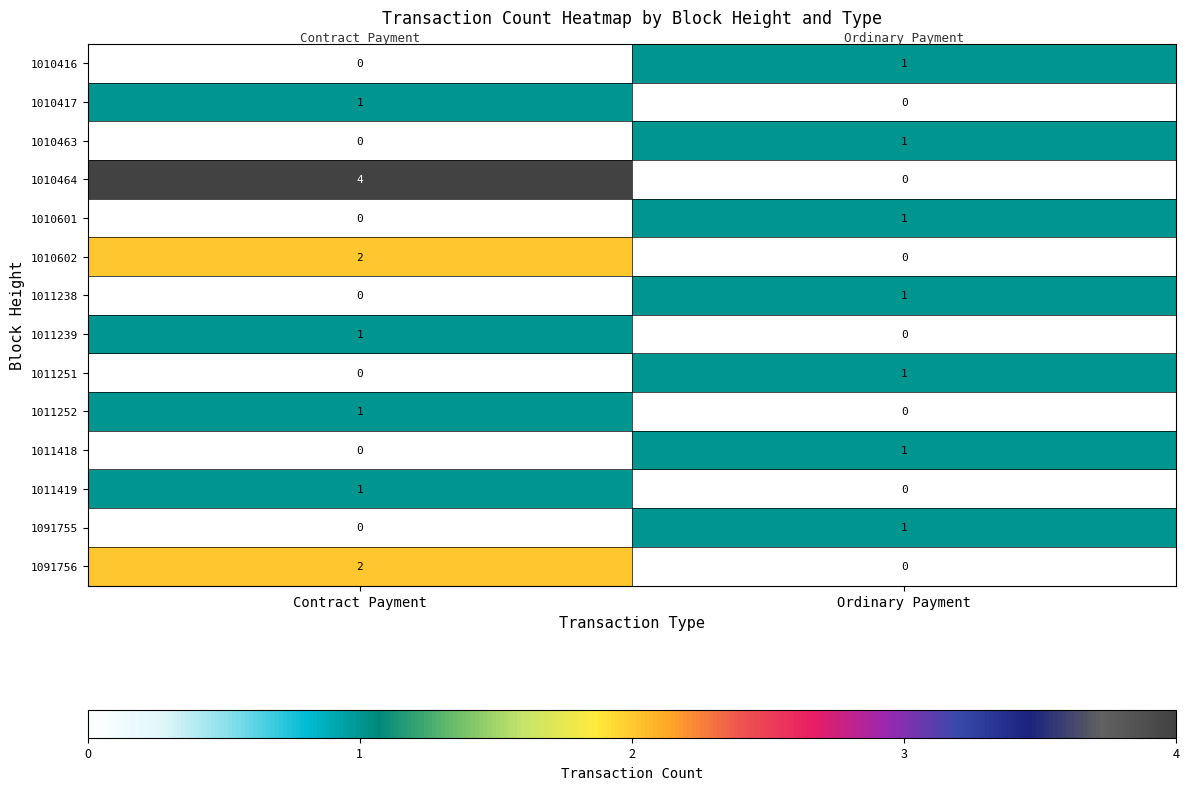

How many series are shown in this chart?

14